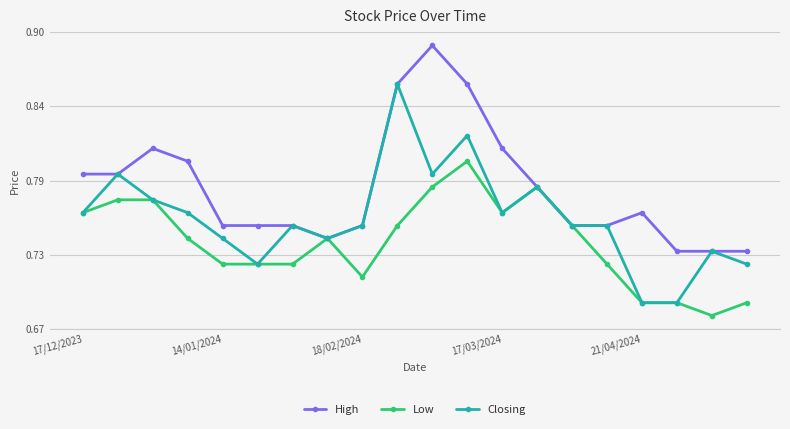

What are all the series names shown in the legend?

High, Low, Closing